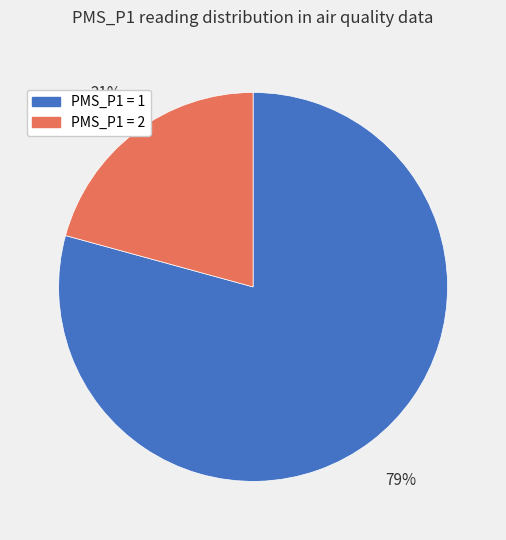

Which has a higher value, PMS_P1 = 1 or PMS_P1 = 2?

PMS_P1 = 1